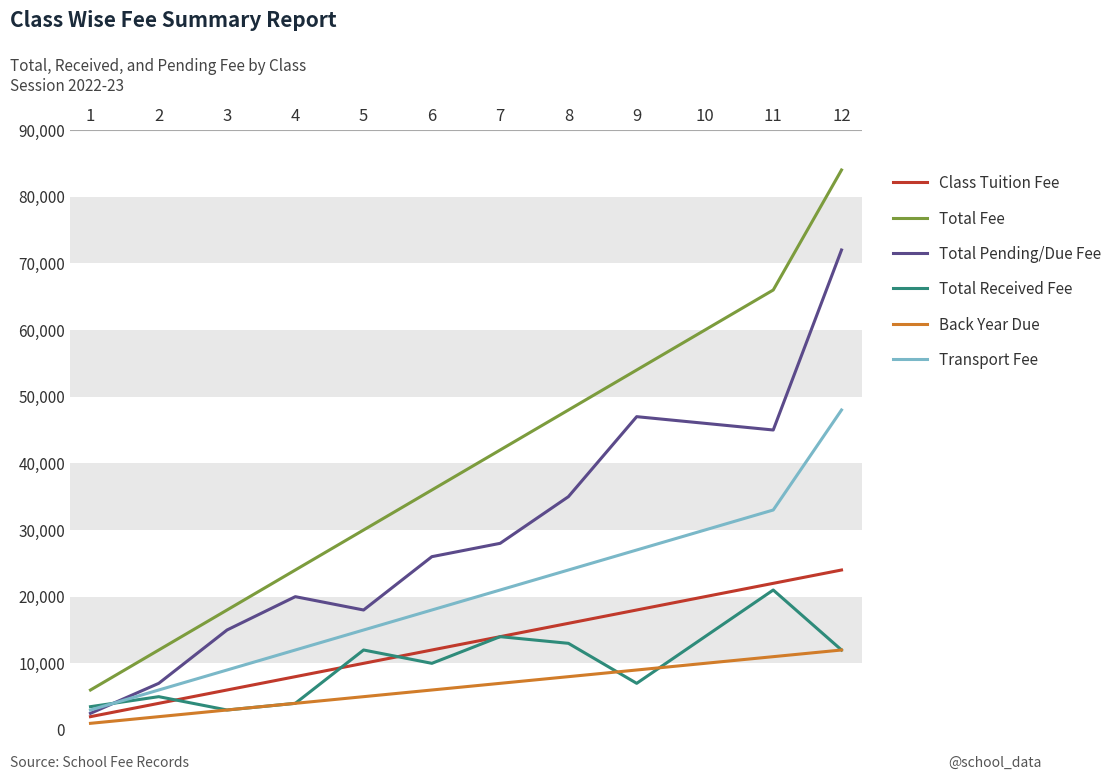

Reading left to right, what are all the values shown in this chart?

Class Tuition Fee: 1=2000	2=4000	3=6000	4=8000	5=10000	6=12000	7=14000	8=16000	9=18000	10=20000	11=22000	12=24000
Total Fee: 1=6000	2=12000	3=18000	4=24000	5=30000	6=36000	7=42000	8=48000	9=54000	10=60000	11=66000	12=84000
Total Pending/Due Fee: 1=2500	2=7000	3=15000	4=20000	5=18000	6=26000	7=28000	8=35000	9=47000	10=46000	11=45000	12=72000
Total Received Fee: 1=3500	2=5000	3=3000	4=4000	5=12000	6=10000	7=14000	8=13000	9=7000	10=14000	11=21000	12=12000
Back Year Due: 1=1000	2=2000	3=3000	4=4000	5=5000	6=6000	7=7000	8=8000	9=9000	10=10000	11=11000	12=12000
Transport Fee: 1=3000	2=6000	3=9000	4=12000	5=15000	6=18000	7=21000	8=24000	9=27000	10=30000	11=33000	12=48000